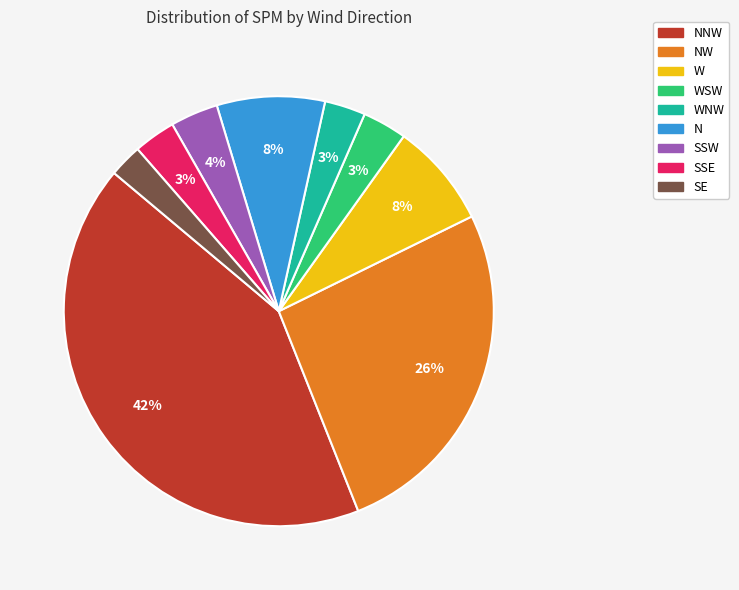

Which category has the smallest portion of the pie?

SE